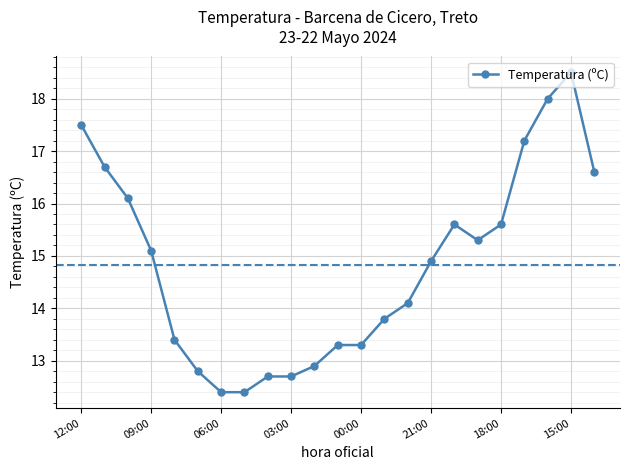

What is the value of the 9th point from the left?

12.7